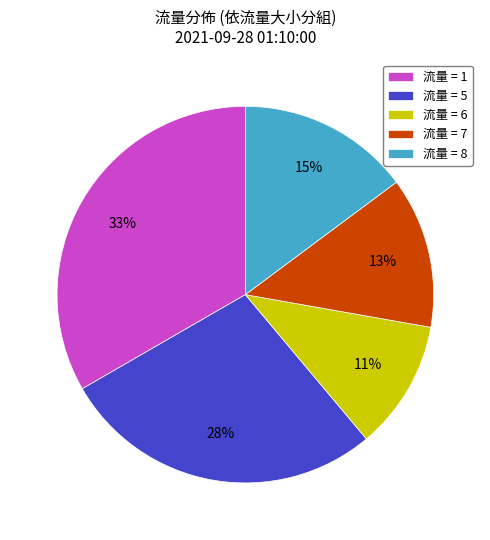

How many slices are in this pie chart?

5